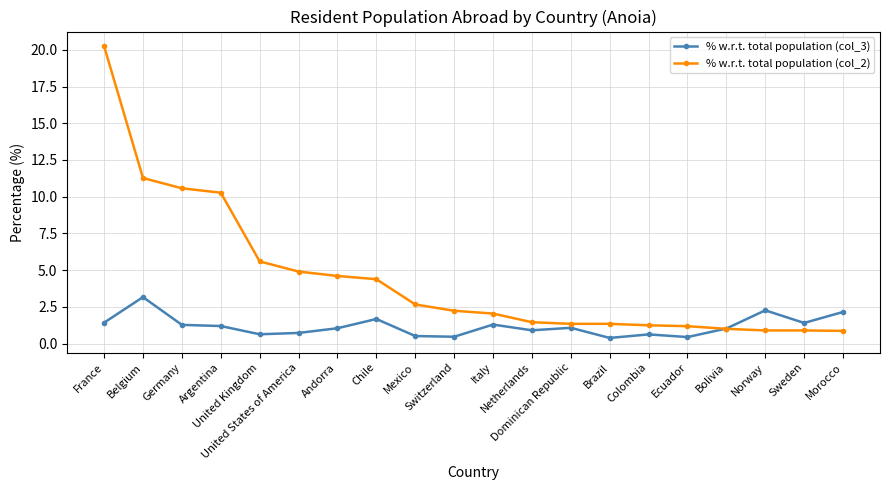

List the series in order of their overall mean, highest first.

% w.r.t. total population (col_2), % w.r.t. total population (col_3)